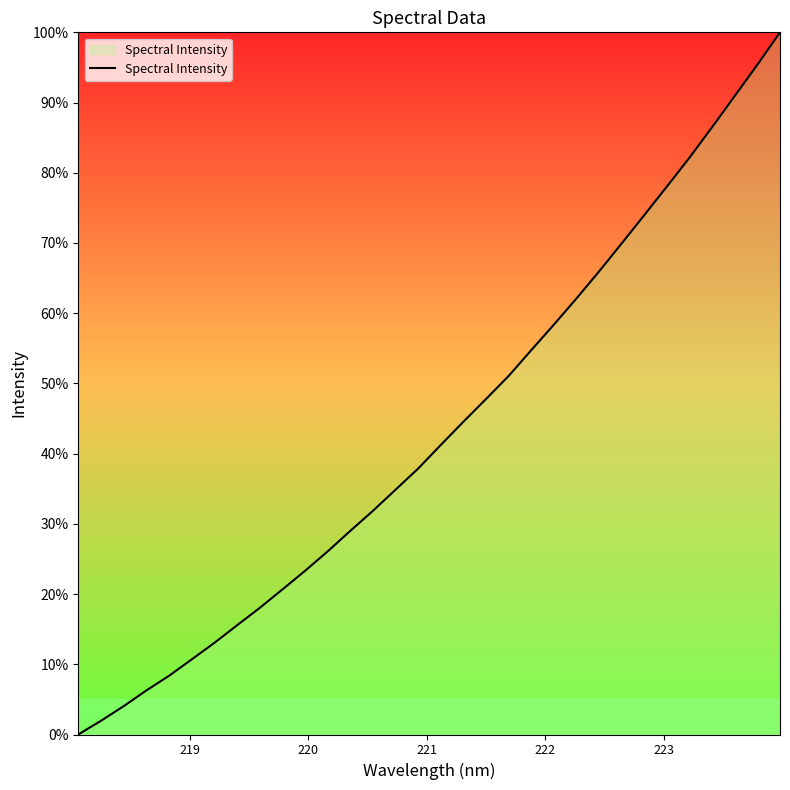

How many lines are shown in the chart?

1